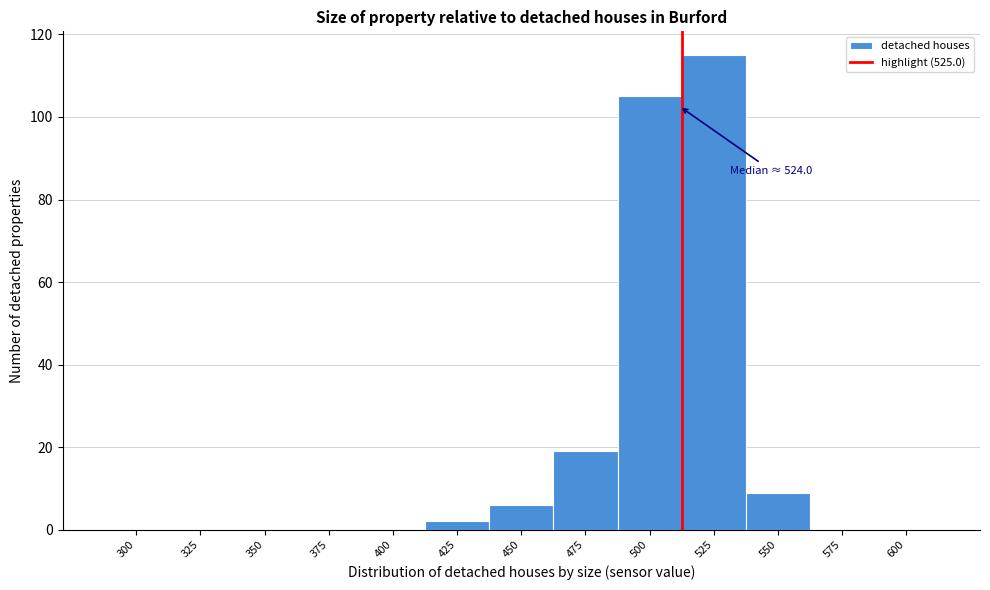

Reading left to right, extract all data points from this chart.

300=0	325=0	350=0	375=0	400=0	425=2	450=6	475=19	500=105	525=115	550=9	575=0	600=0